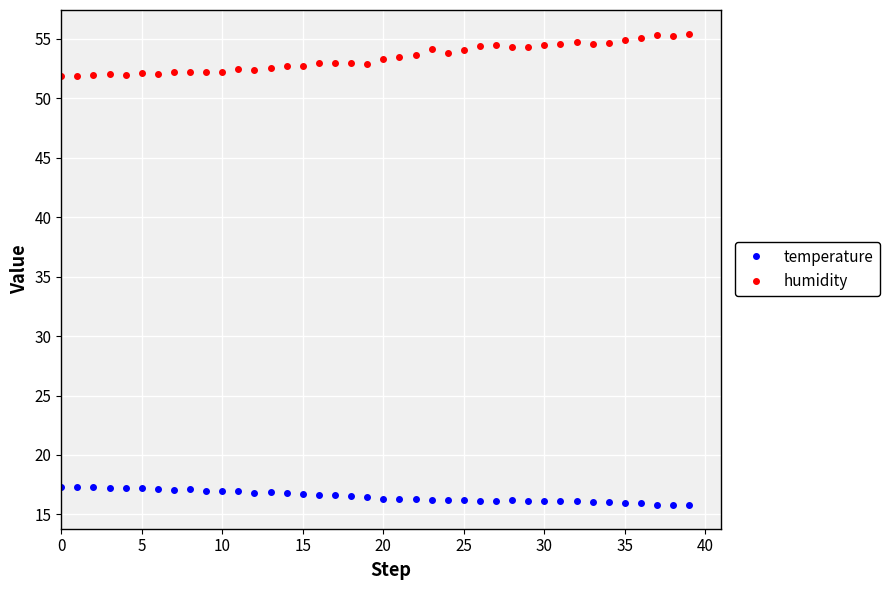

At how many categories does at least one series exceed 45?

40